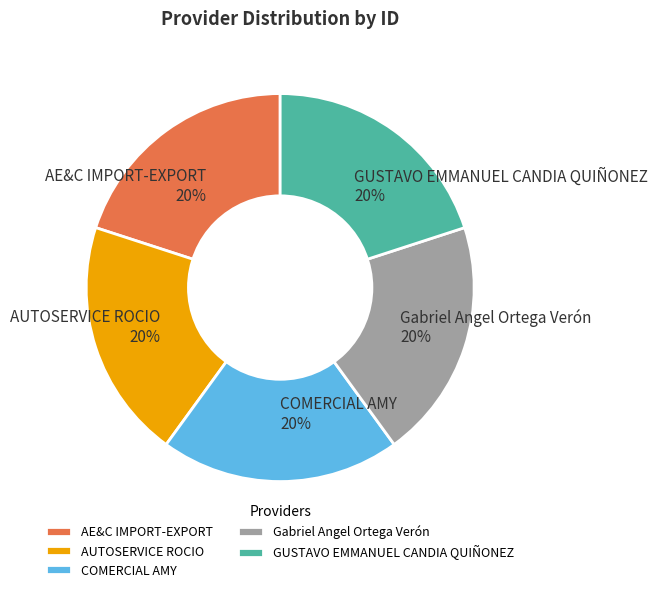

Approximately how many times larger is the value at COMERCIAL AMY compared to Gabriel Angel Ortega Verón?

1.0